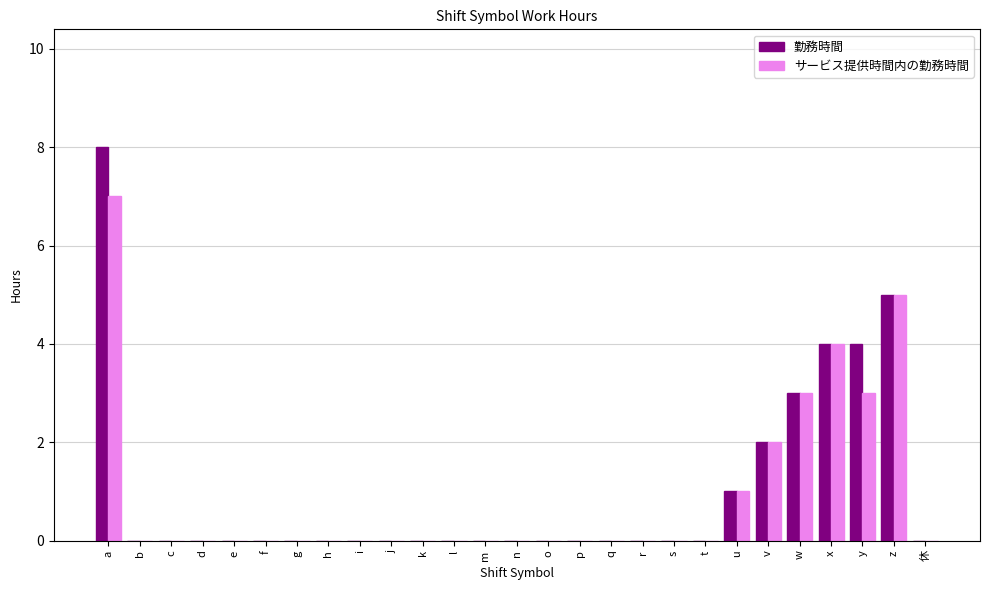

At which category is the sum across all series the highest?

a